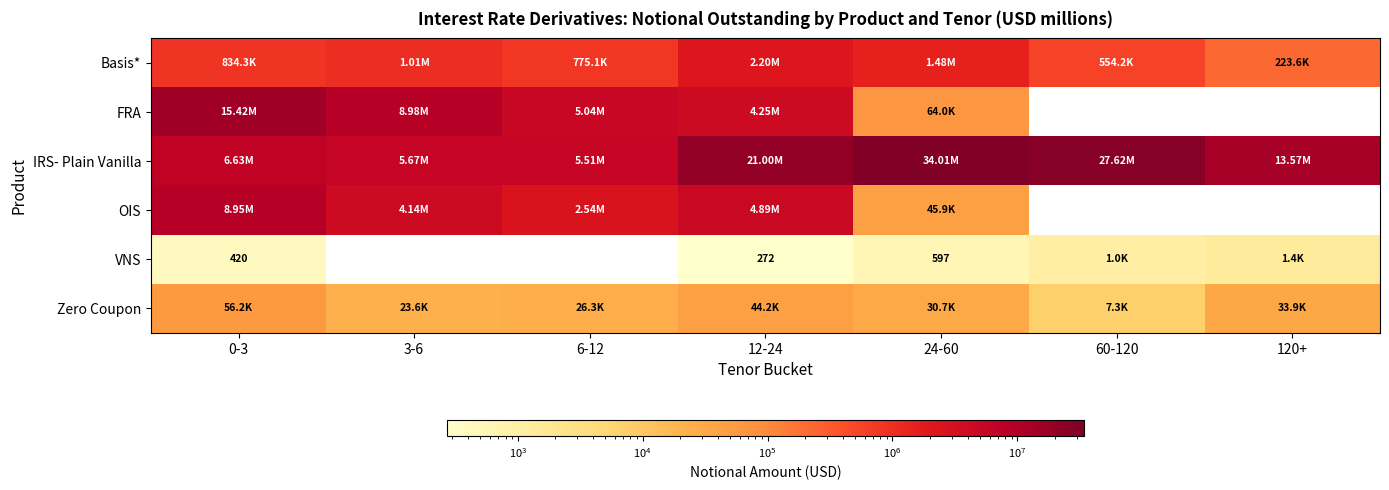

At which label does OIS first exceed 4888675?

0-3